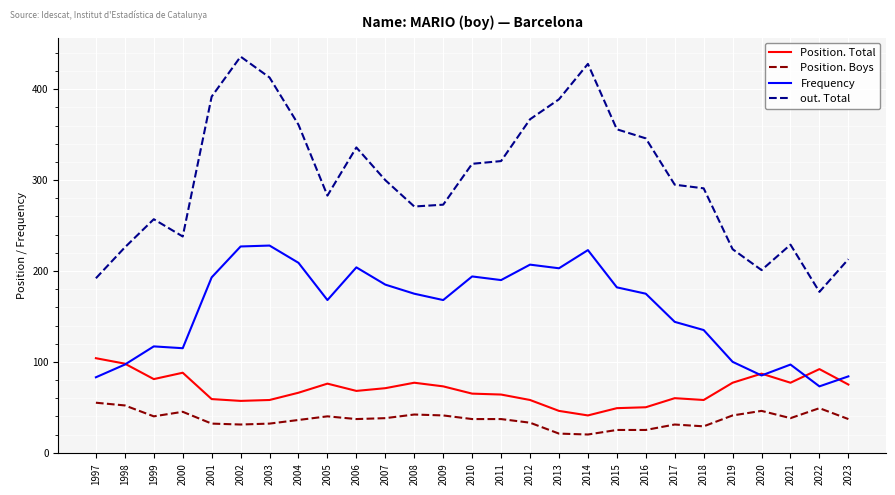

Which series changed the most between 2005 and 2020?

Frequency